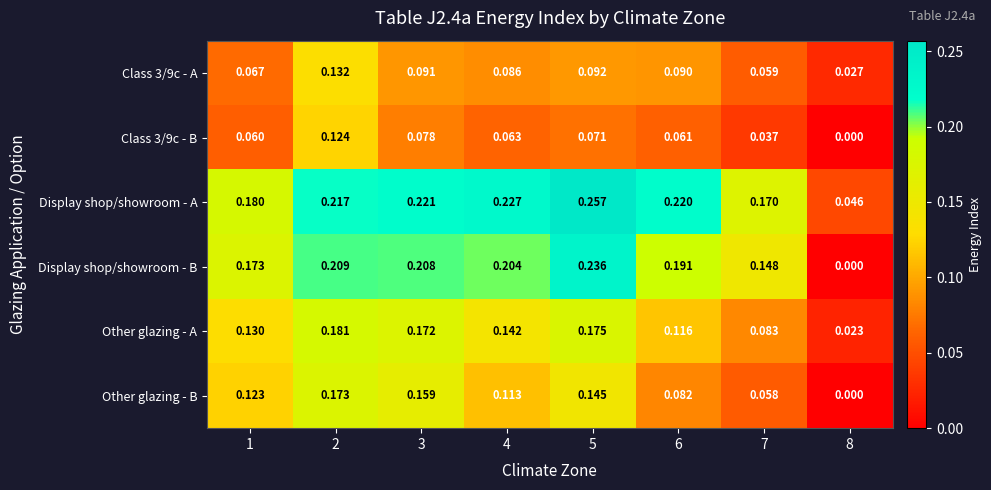

Which series has the widest spread of values?

Display shop/showroom - B